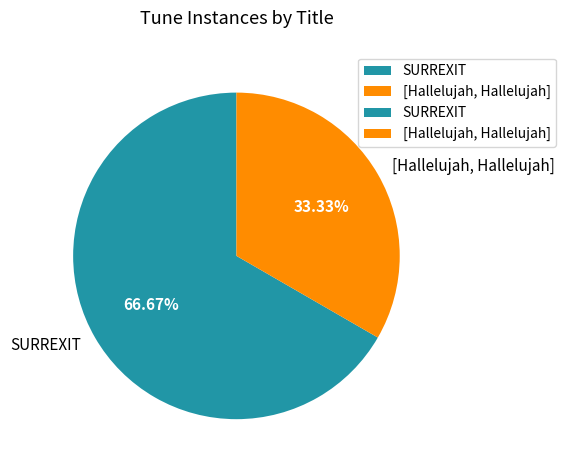

Does [Hallelujah, Hallelujah] represent more than half of the total?

No